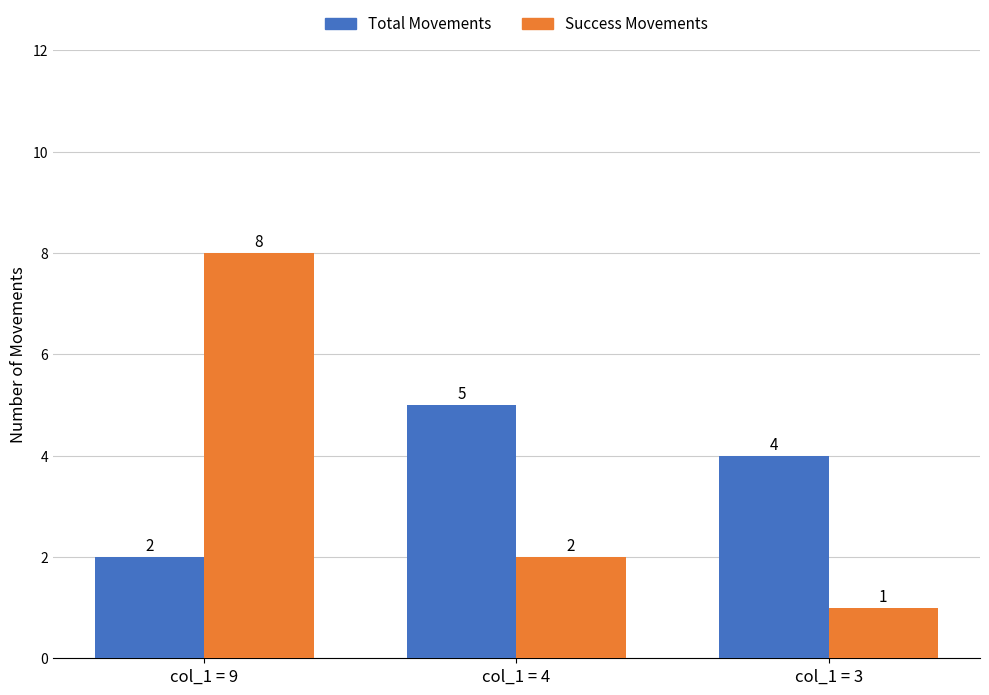

Between col_1 = 9 and col_1 = 4, which series saw the biggest shift?

Success Movements